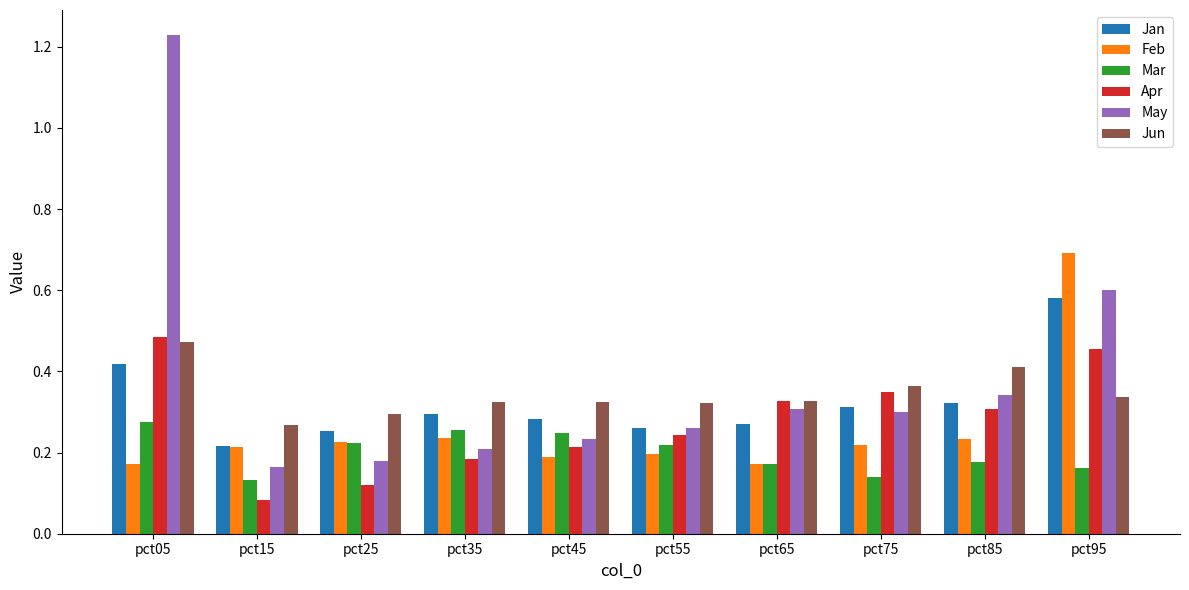

What are all the series names shown in the legend?

Jan, Feb, Mar, Apr, May, Jun